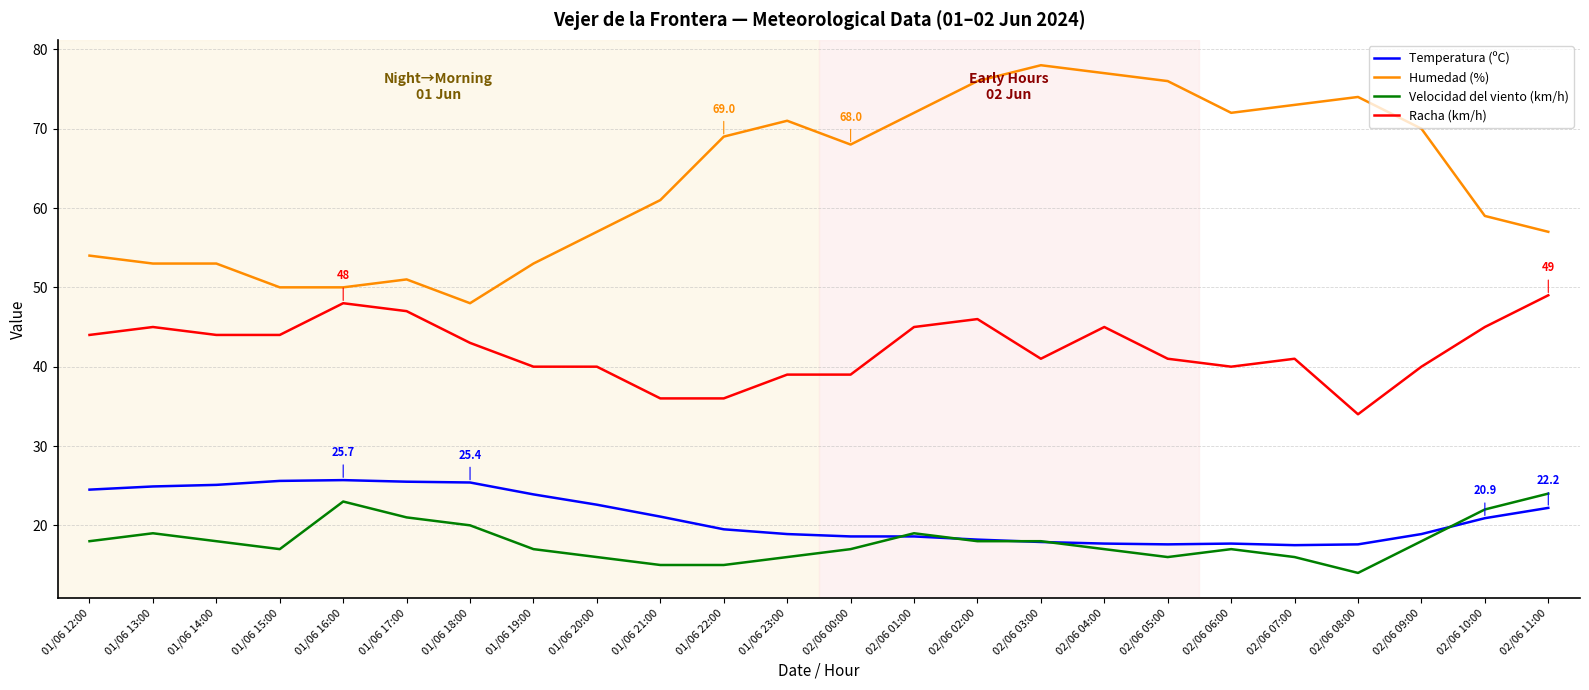

Which label corresponds to the largest value in the chart?

02/06 03:00